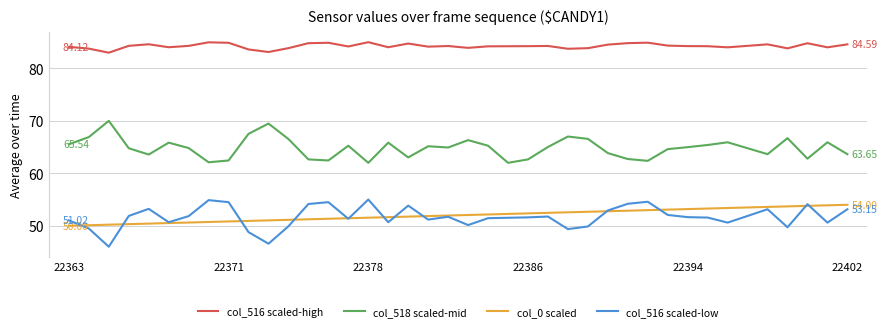

Which series has the largest total across all categories?

col_516 scaled-high